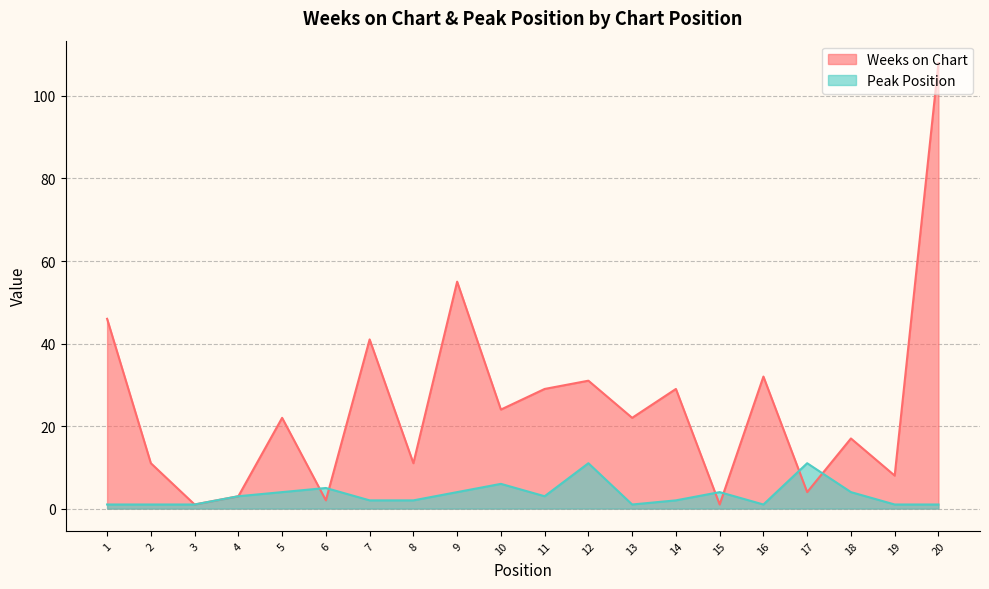

Which has a higher value, 19 or 10?

10